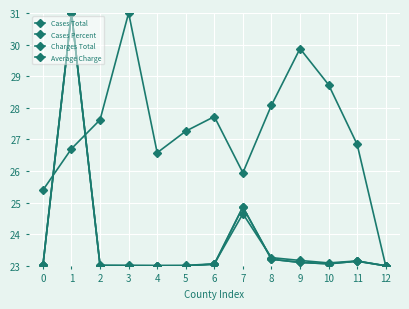

In Average Charge, how many points are higher than both neighbors (excluding endpoints)?

3